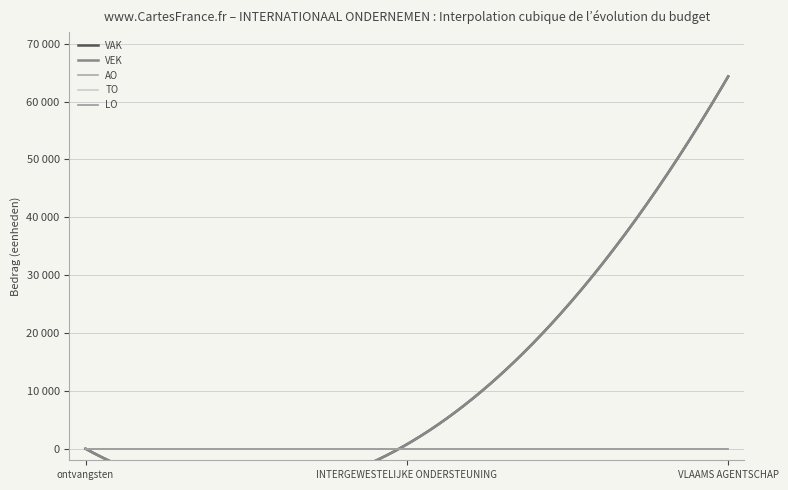

What are all the series names shown in the legend?

VAK, VEK, AO, TO, LO